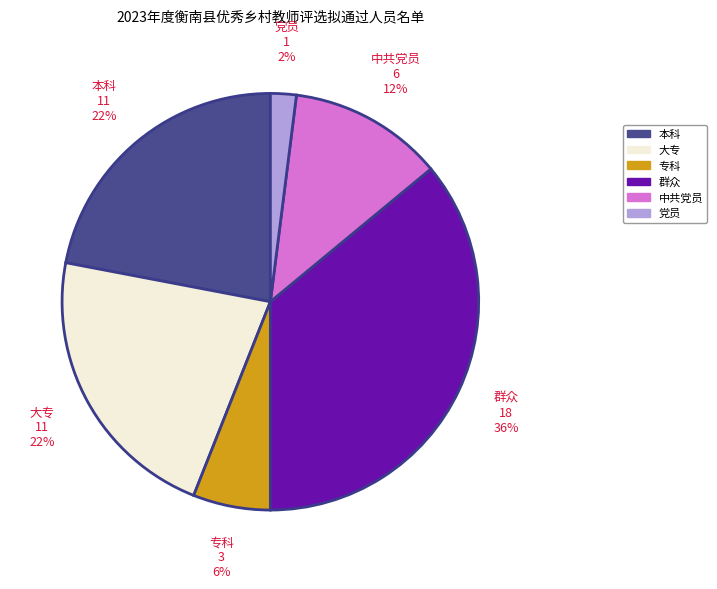

Is there a majority slice in this chart?

No